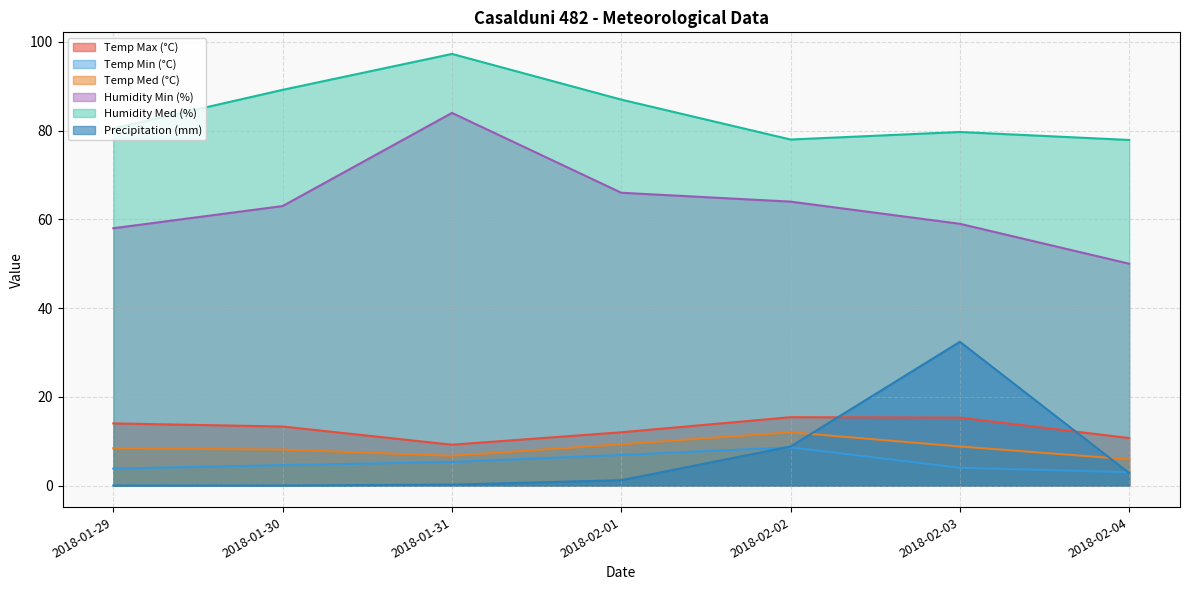

Reading left to right, list all the values displayed in this chart.

Temp Max (°C): 2018-01-29=14.0	2018-01-30=13.3	2018-01-31=9.2	2018-02-01=12.0	2018-02-02=15.4	2018-02-03=15.3	2018-02-04=10.7
Temp Min (°C): 2018-01-29=3.8	2018-01-30=4.6	2018-01-31=5.3	2018-02-01=6.9	2018-02-02=8.6	2018-02-03=4.0	2018-02-04=3.0
Temp Med (°C): 2018-01-29=8.4	2018-01-30=8.1	2018-01-31=6.7	2018-02-01=9.3	2018-02-02=12.0	2018-02-03=8.8	2018-02-04=5.9
Humidity Min (%): 2018-01-29=58.0	2018-01-30=63.0	2018-01-31=84.0	2018-02-01=66.0	2018-02-02=64.0	2018-02-03=59.0	2018-02-04=50.0
Humidity Med (%): 2018-01-29=80.5	2018-01-30=89.2	2018-01-31=97.3	2018-02-01=87.0	2018-02-02=78.0	2018-02-03=79.7	2018-02-04=77.9
Precipitation (mm): 2018-01-29=0.0	2018-01-30=0.0	2018-01-31=0.2	2018-02-01=1.2	2018-02-02=8.8	2018-02-03=32.4	2018-02-04=2.8